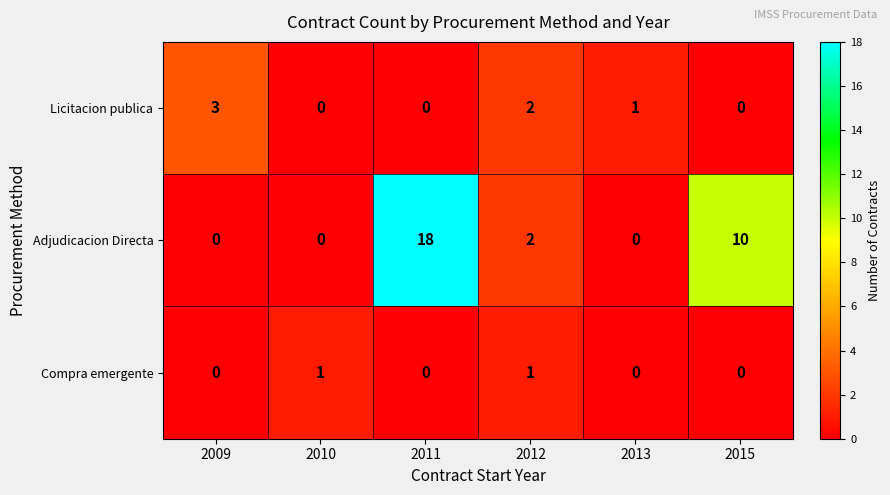

Which series has the largest range (max minus min)?

Adjudicacion Directa